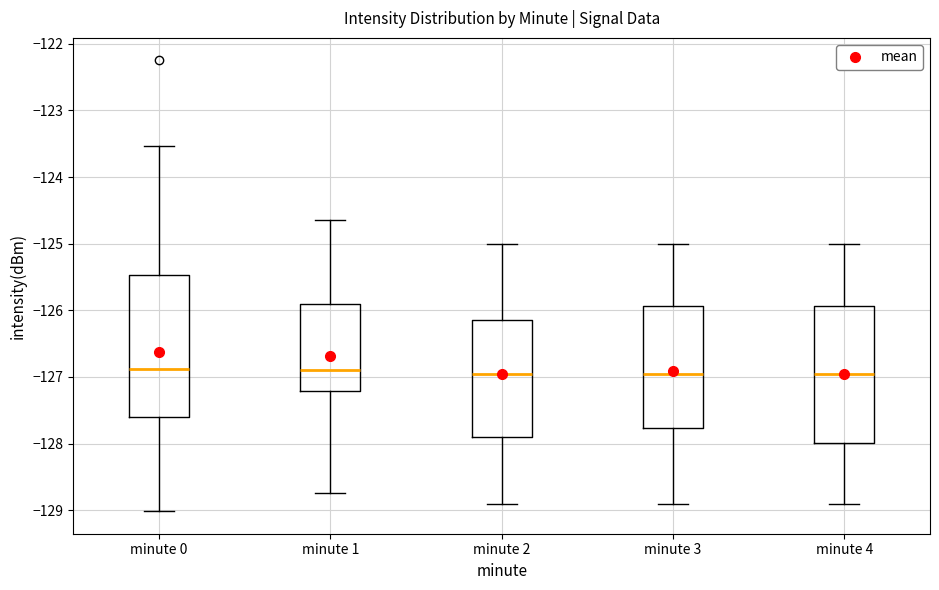

Reading left to right, read every box against the y-axis: the position of its median line, the range the box covers, and the ends of its whiskers. The values are not printed on the chart, so give them approximately, as read against the axis.

minute 0: median -126.9, box -127.6 to -125.5, whiskers -129.0 to -123.5
minute 1: median -126.9, box -127.2 to -125.9, whiskers -128.7 to -124.6
minute 2: median -127.0, box -127.9 to -126.2, whiskers -128.9 to -125.0
minute 3: median -127.0, box -127.8 to -125.9, whiskers -128.9 to -125.0
minute 4: median -127.0, box -128.0 to -125.9, whiskers -128.9 to -125.0